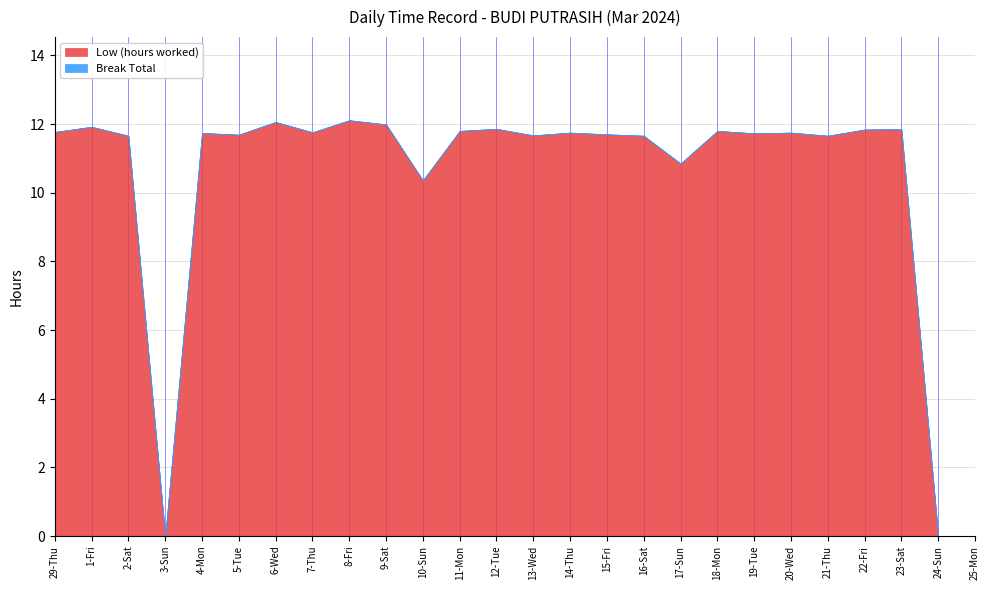

At which category does Low (hours worked) reach its first local valley?

3-Sun